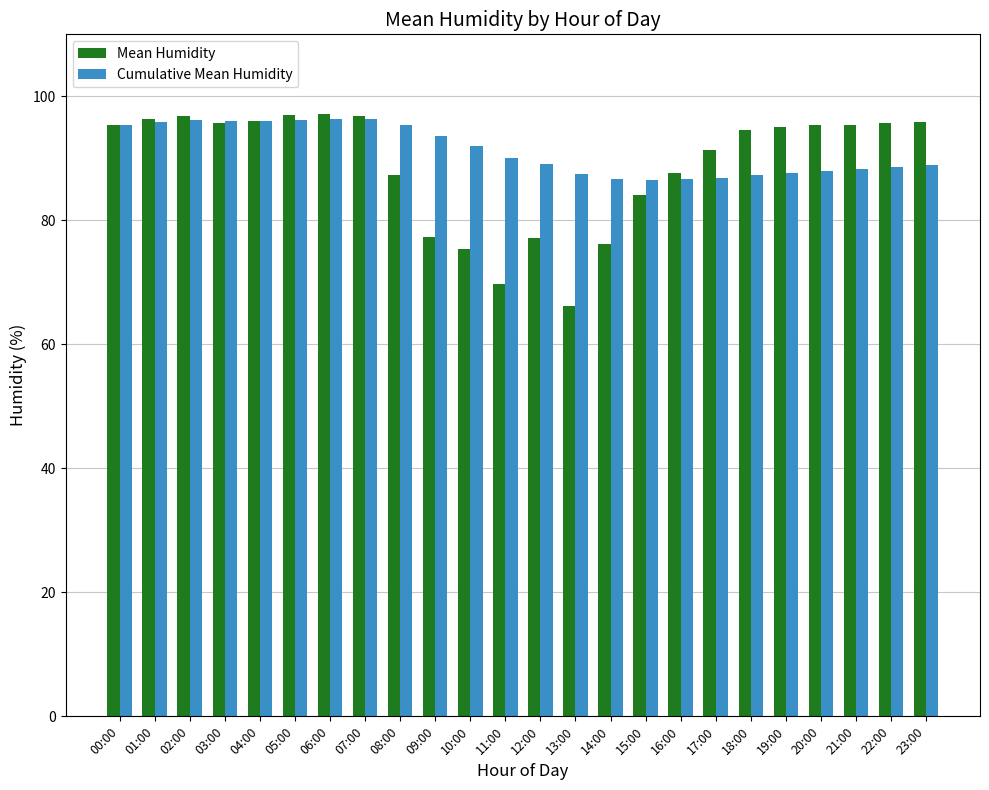

True or false: Cumulative Mean Humidity has a value of 96.3 at 06:00.

True